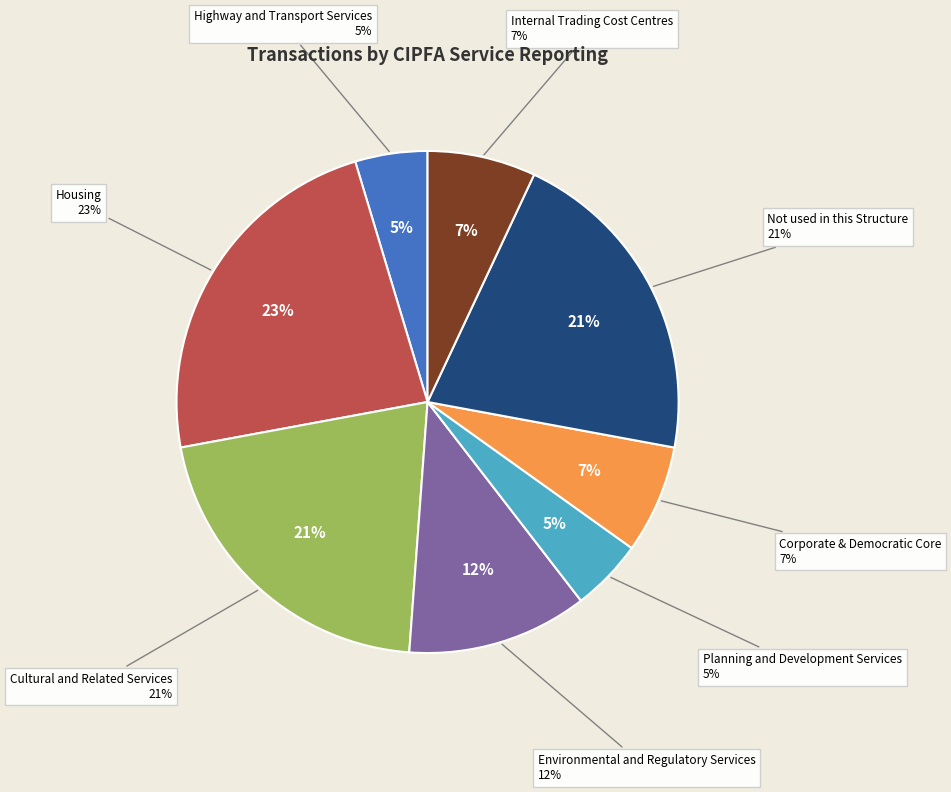

Count the number of slices in the pie.

8